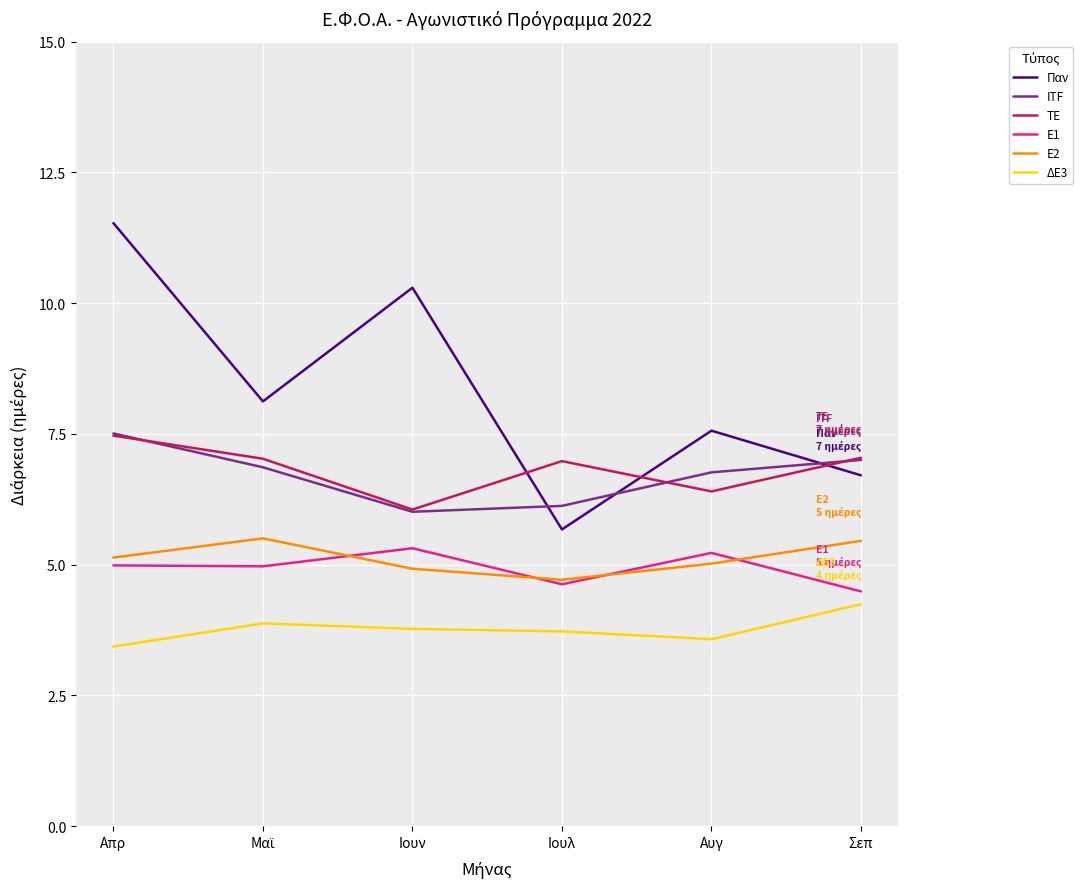

At Απρ, list the series in order from largest to smallest.

Παν, ITF, TE, Ε2, Ε1, ΔΕ3